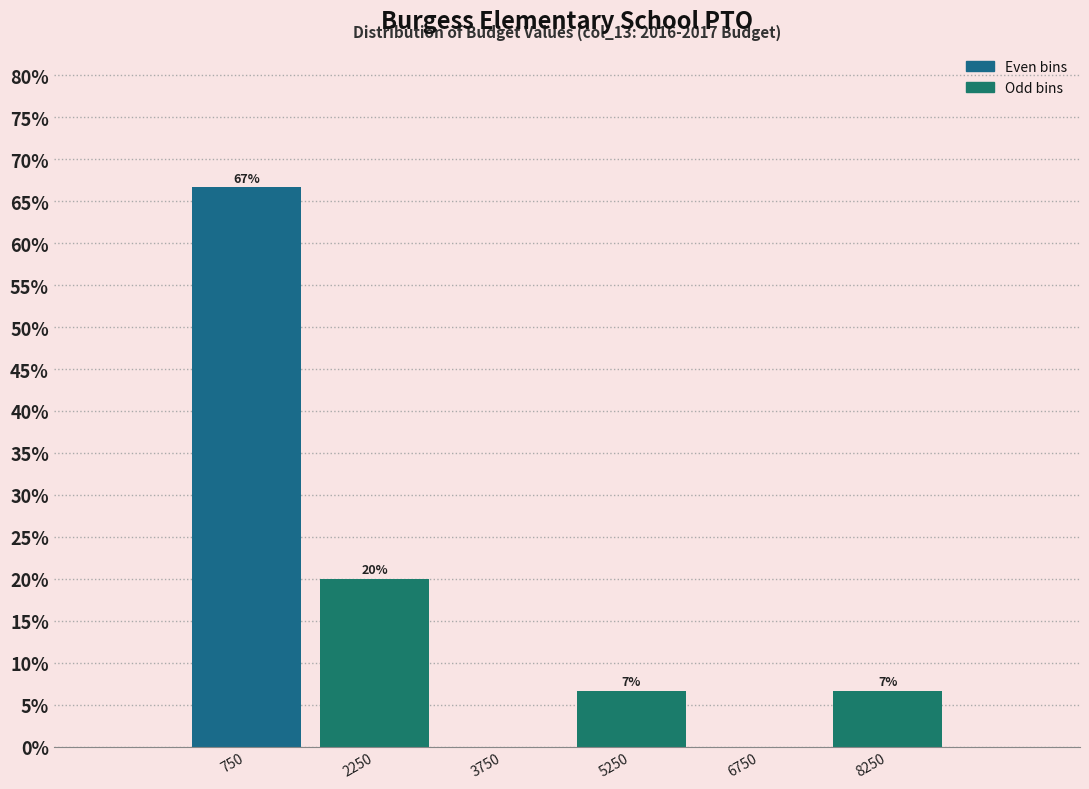

Which range on the x-axis has the tallest bar?

0 to 1500